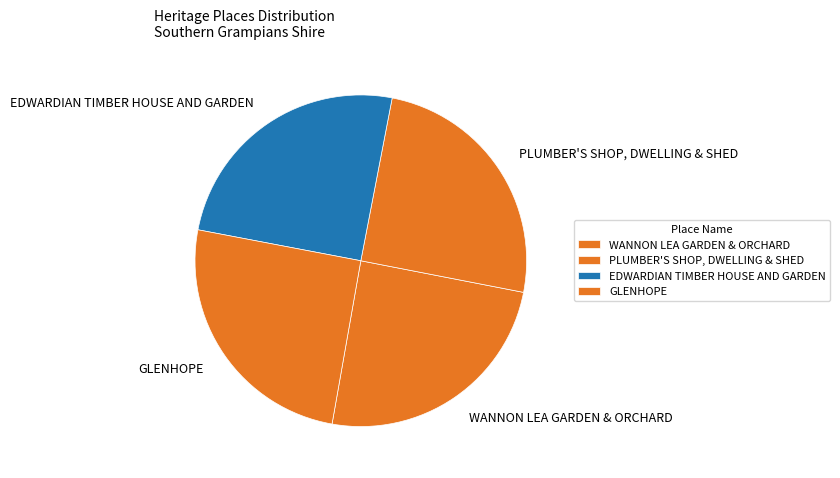

How many segments does this pie chart have?

4